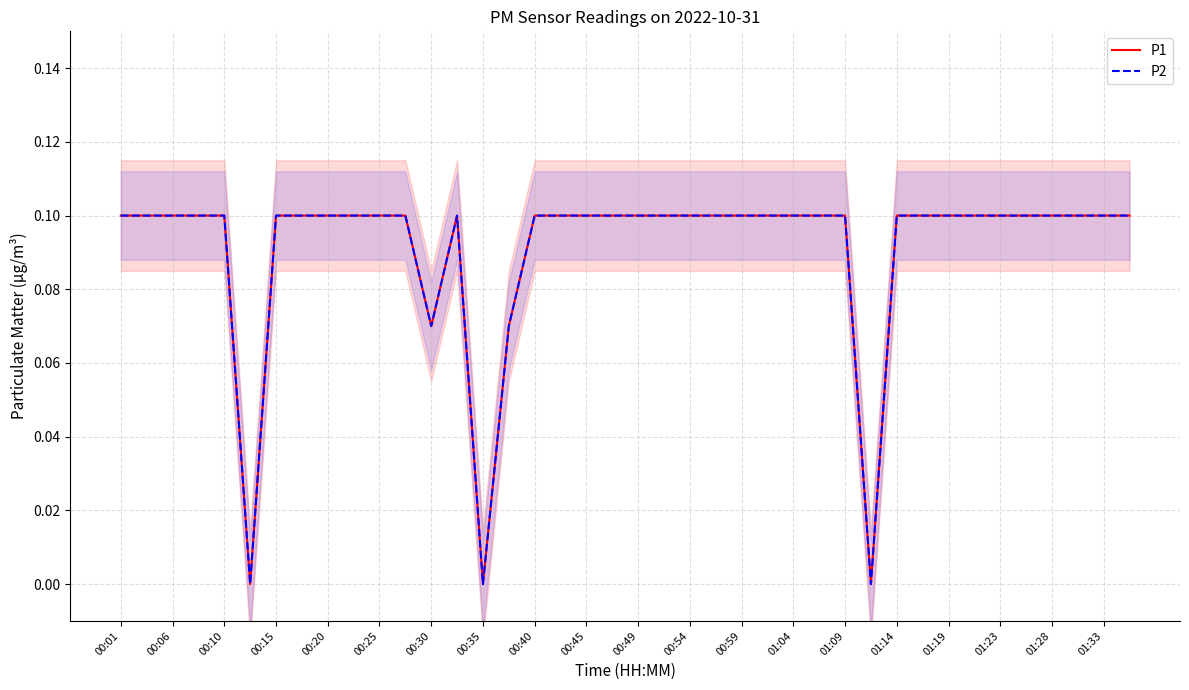

How many distinct data groups are displayed?

2